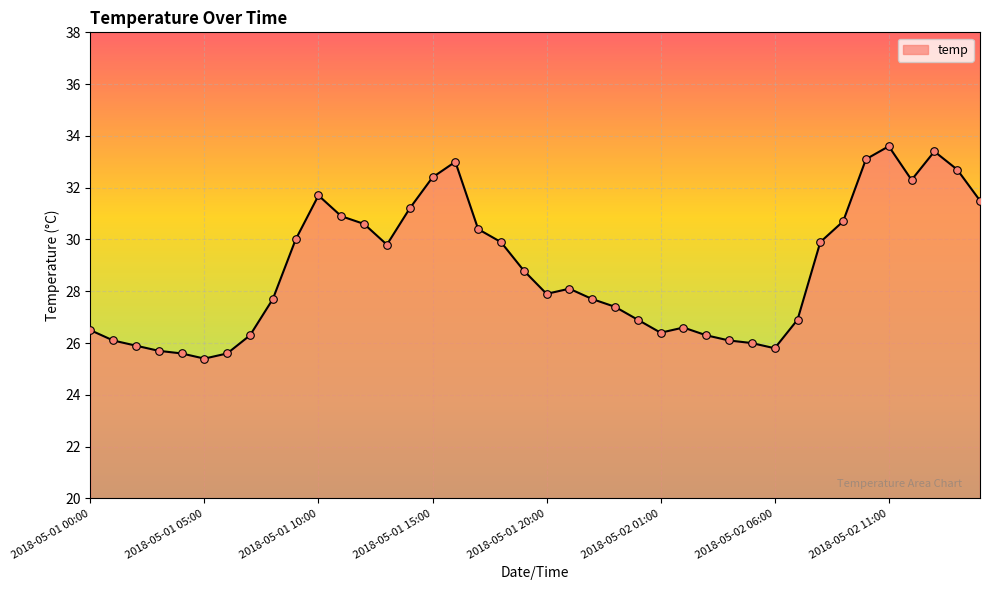

What is the maximum value shown in the chart?

33.6